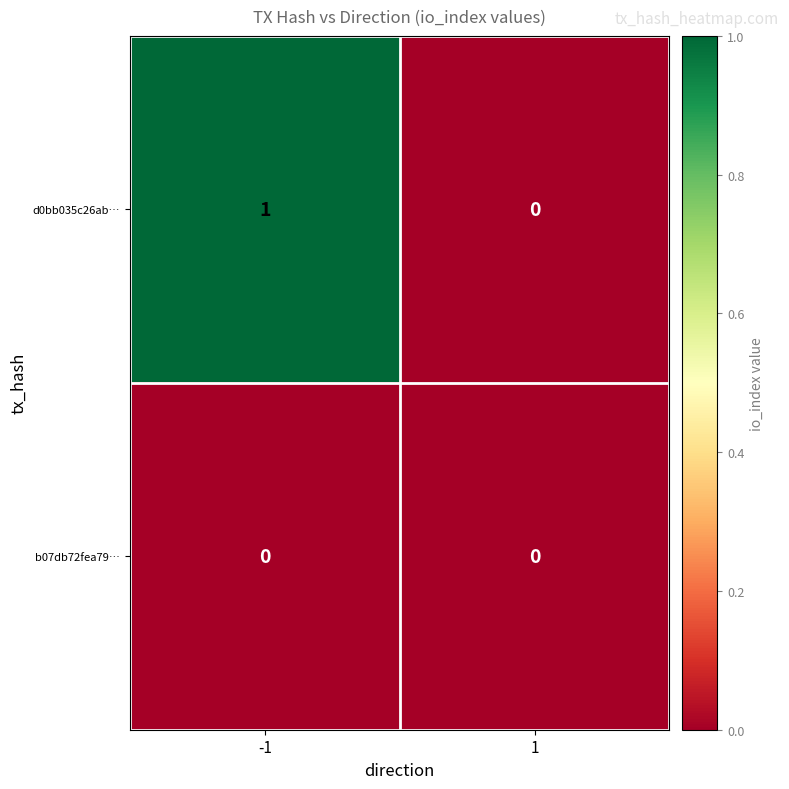

Reading left to right, list all the values displayed in this chart.

d0bb035c26ab…: -1=1	1=0
b07db72fea79…: -1=0	1=0